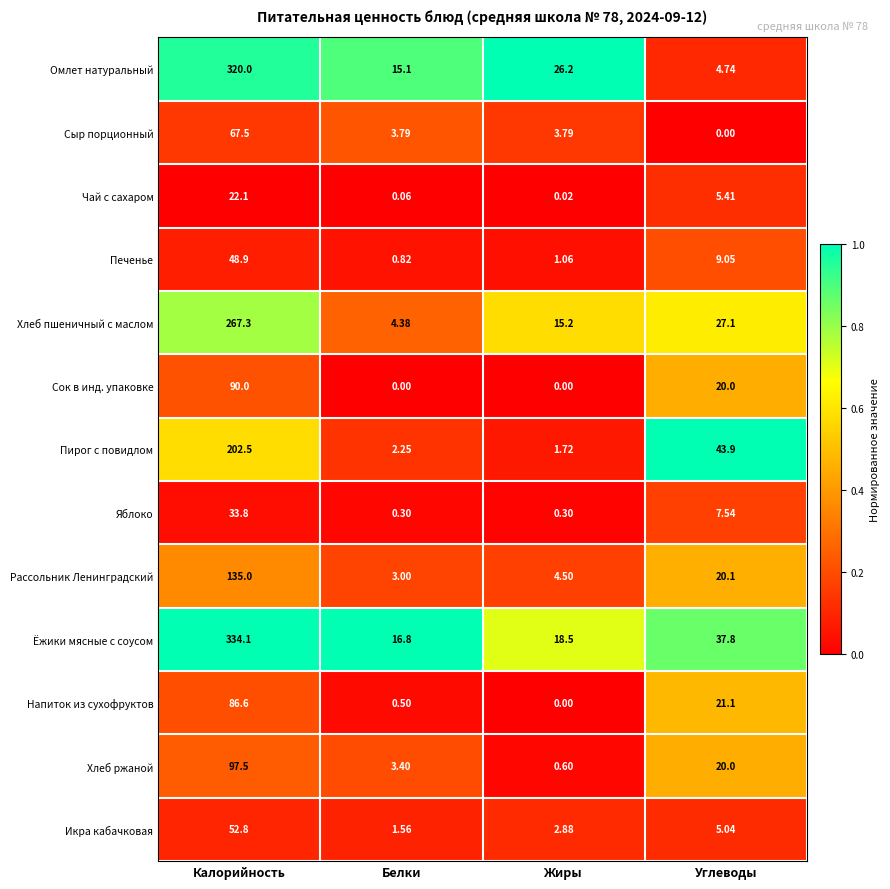

Is the value of Рассольник Ленинградский at Калорийность greater than the value of Чай с сахаром at Белки?

Yes